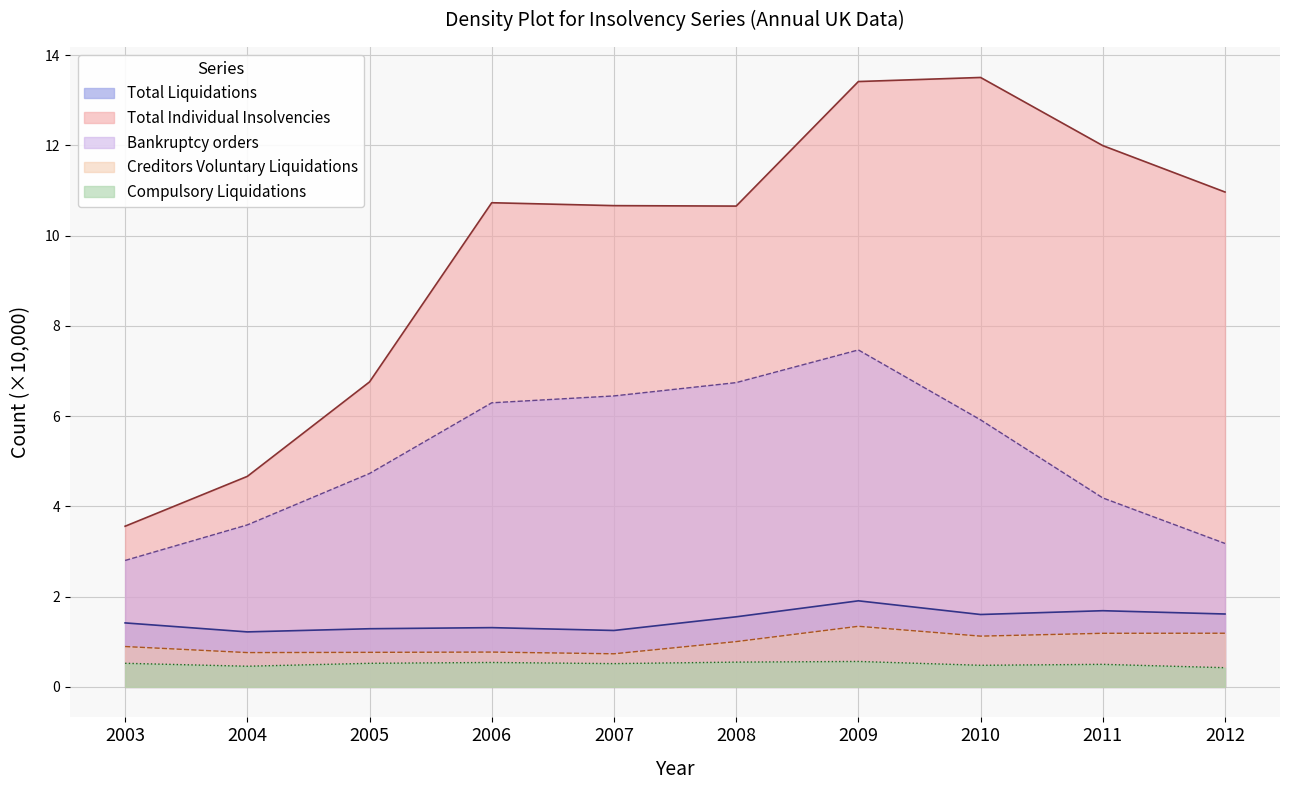

What is the total value across all series at 2006?

19.7